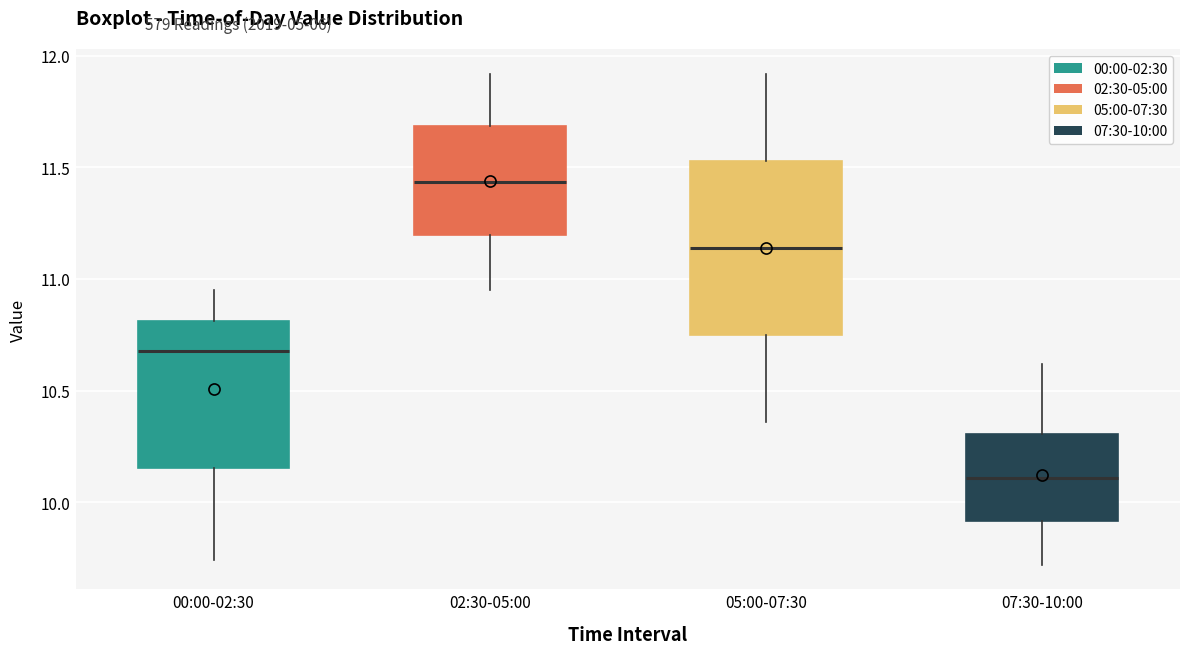

Reading left to right, read every box against the y-axis: the position of its median line, the range the box covers, and the ends of its whiskers. The values are not printed on the chart, so give them approximately, as read against the axis.

00:00-02:30: median 10.70, box 10.15 to 10.80, whiskers 9.75 to 10.95
02:30-05:00: median 11.45, box 11.20 to 11.70, whiskers 10.95 to 11.90
05:00-07:30: median 11.15, box 10.75 to 11.55, whiskers 10.35 to 11.90
07:30-10:00: median 10.10, box 9.90 to 10.30, whiskers 9.70 to 10.60